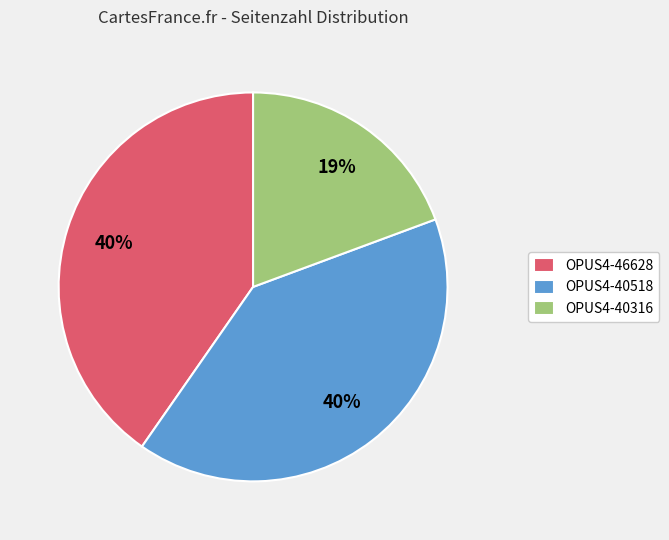

Do OPUS4-40316 and OPUS4-46628 together represent more than half of the pie?

Yes